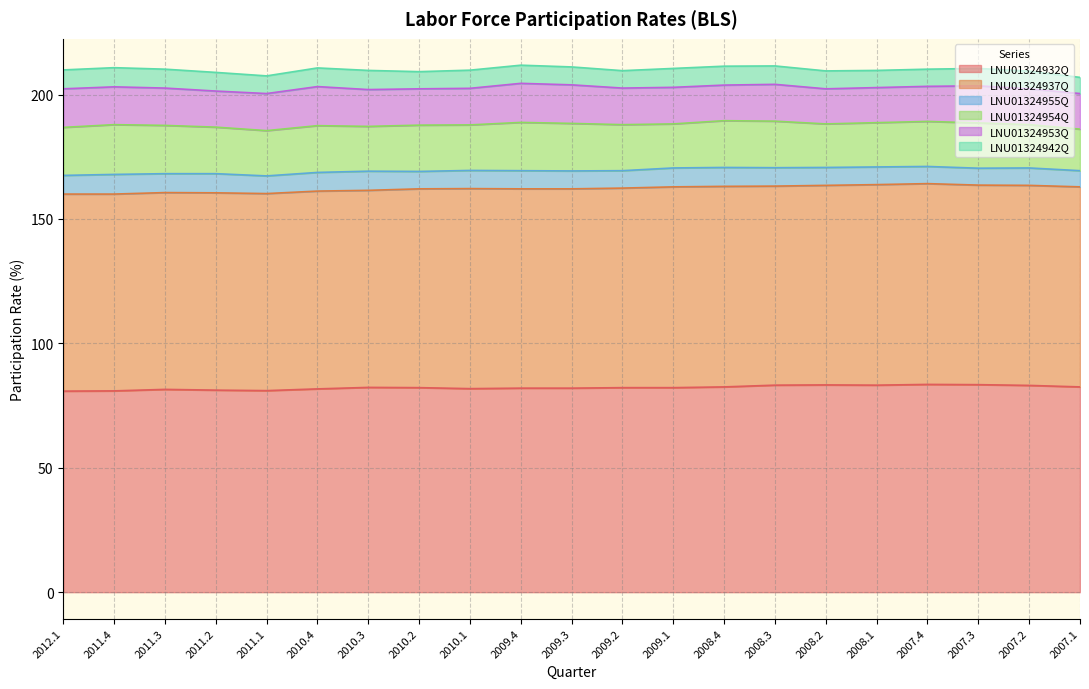

Which has a higher value, 2009.1 or 2011.3?

2009.1